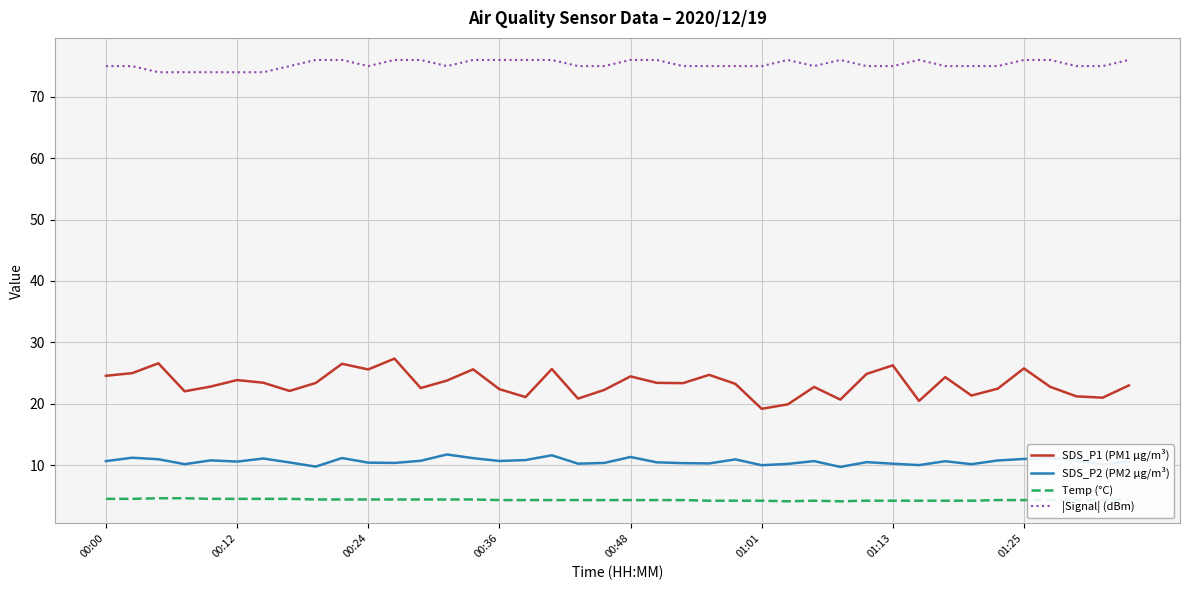

What is the difference between the maximum and minimum values in the |Signal| (dBm) series?

2.0